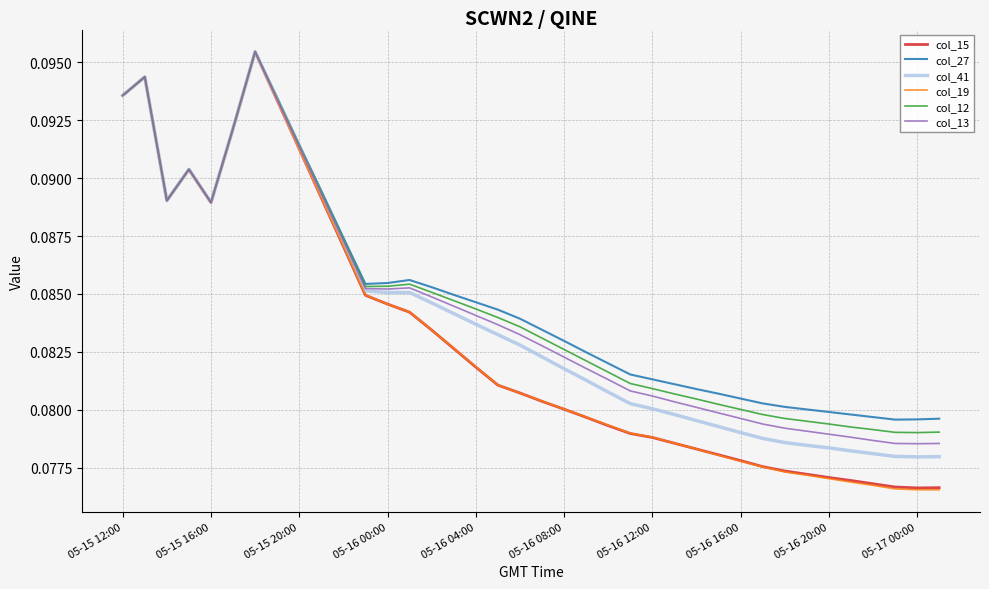

Which series has the widest spread of values?

col_19